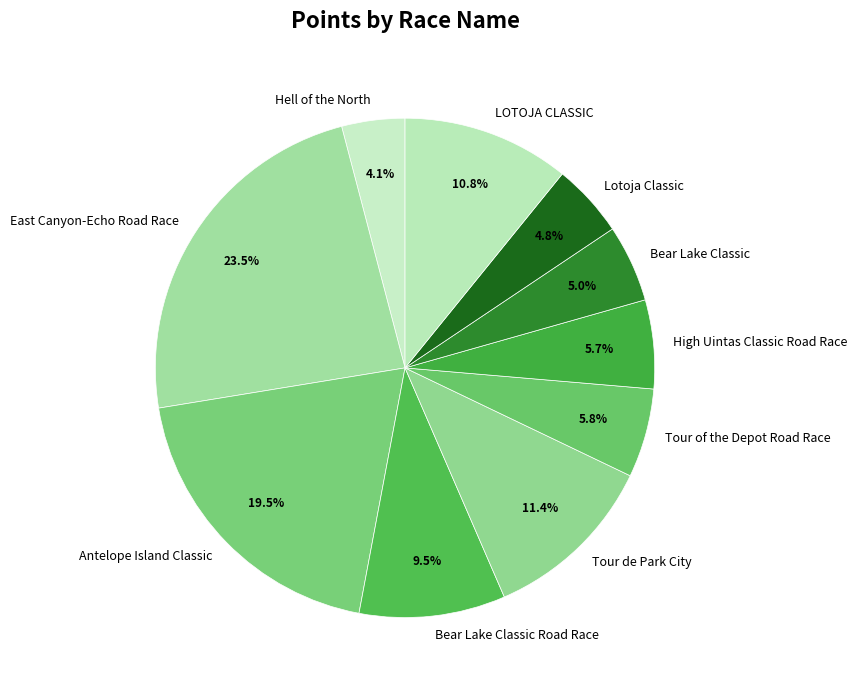

What is the ratio of the value at Antelope Island Classic to the value at Tour of the Depot Road Race?

3.4